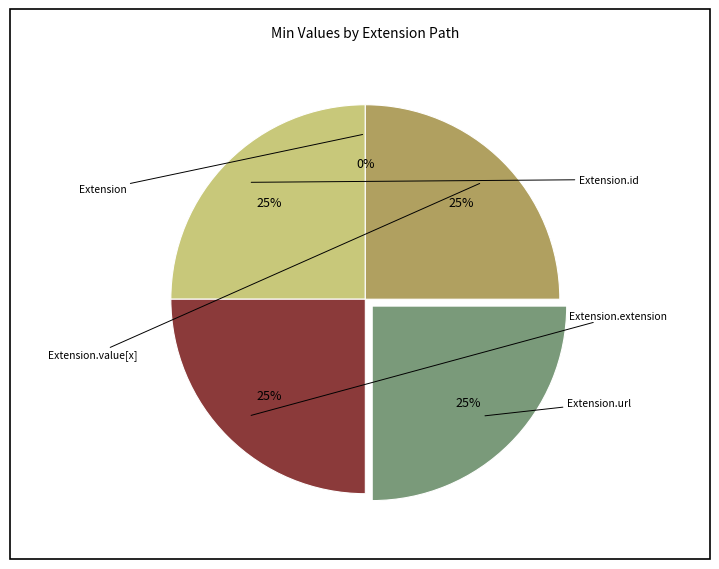

Is there any slice that represents more than half of the pie?

No